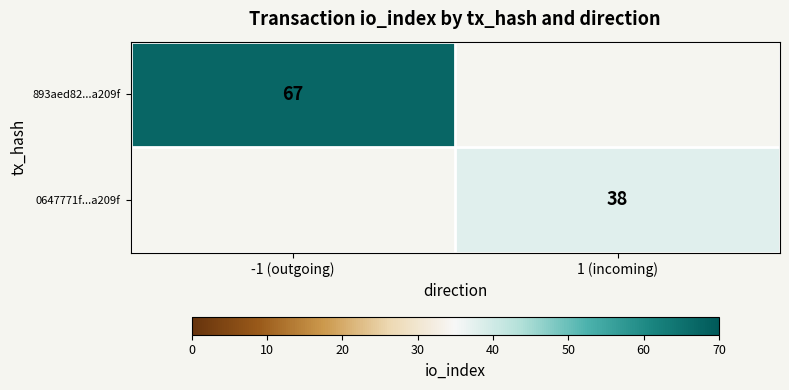

True or false: 893aed82...a209f has a value of 67 at -1 (outgoing).

True